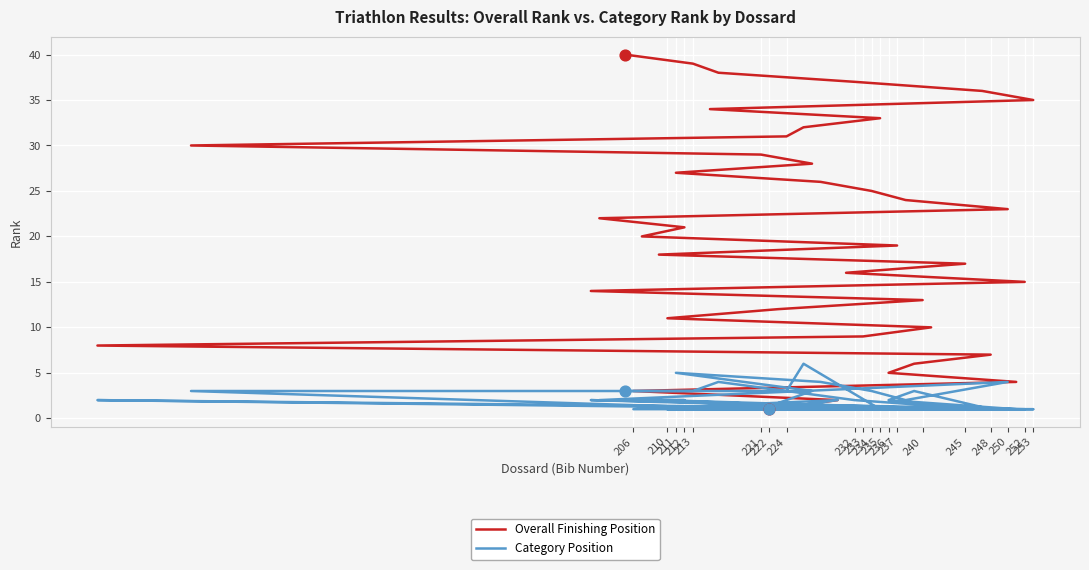

What is the total value across all series at 240?

14